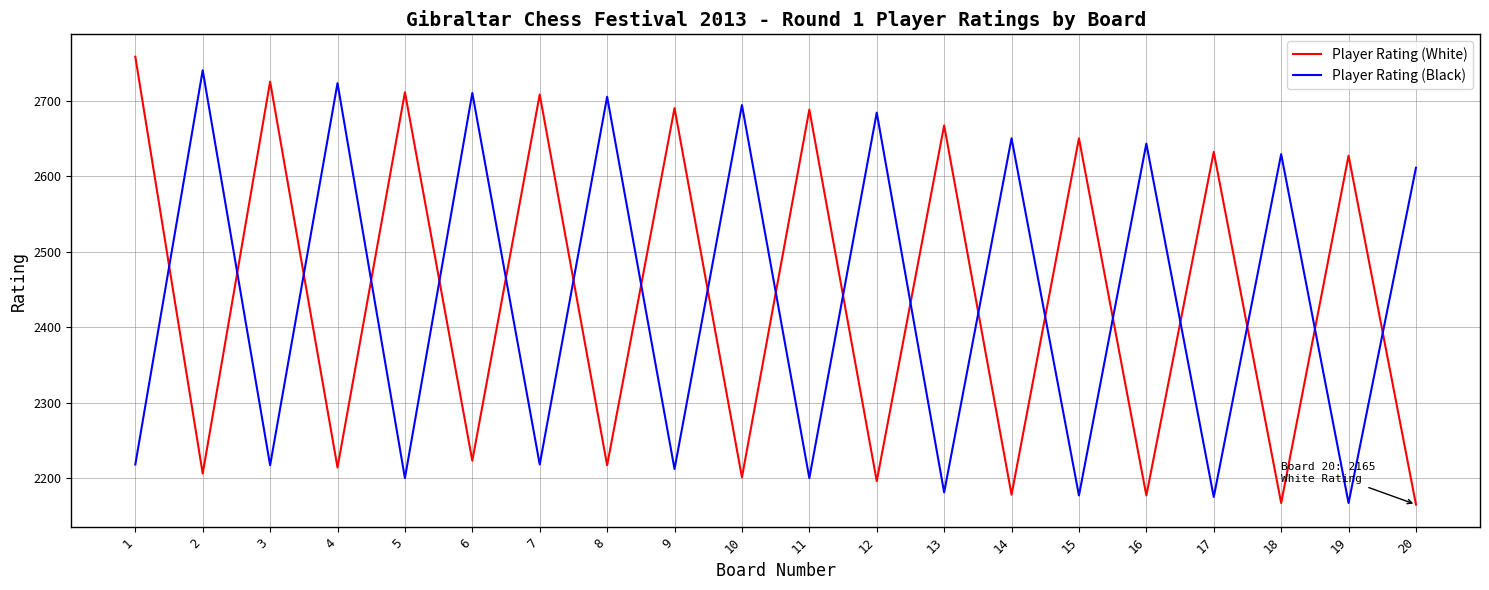

Is the value of Player Rating (White) at 1 greater than the value of Player Rating (Black) at 8?

Yes